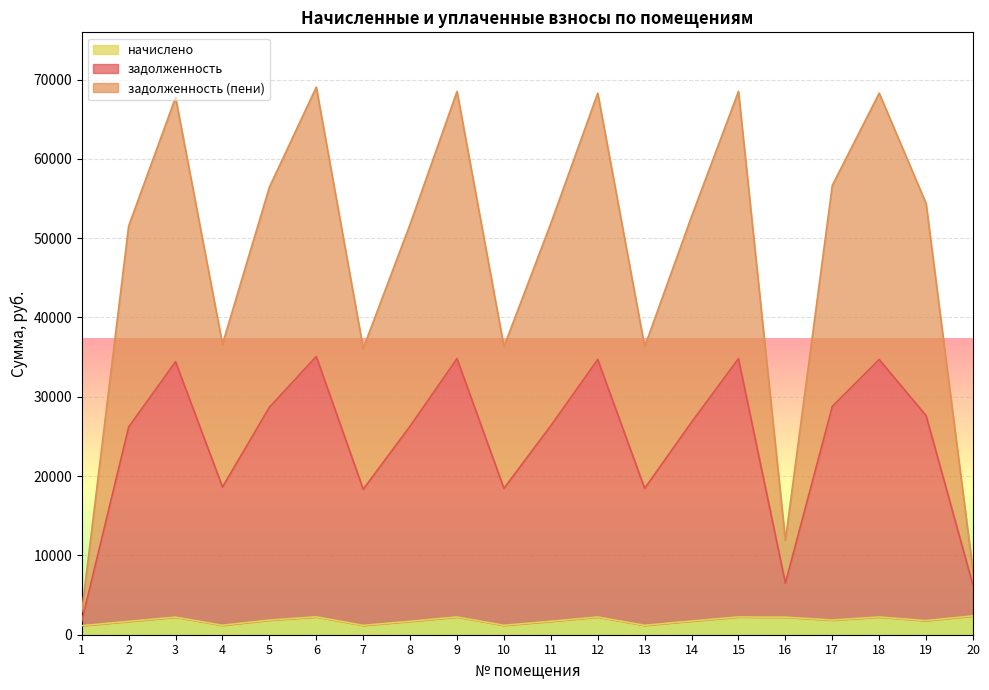

True or false: задолженность (пени) and задолженность cross at least once.

False